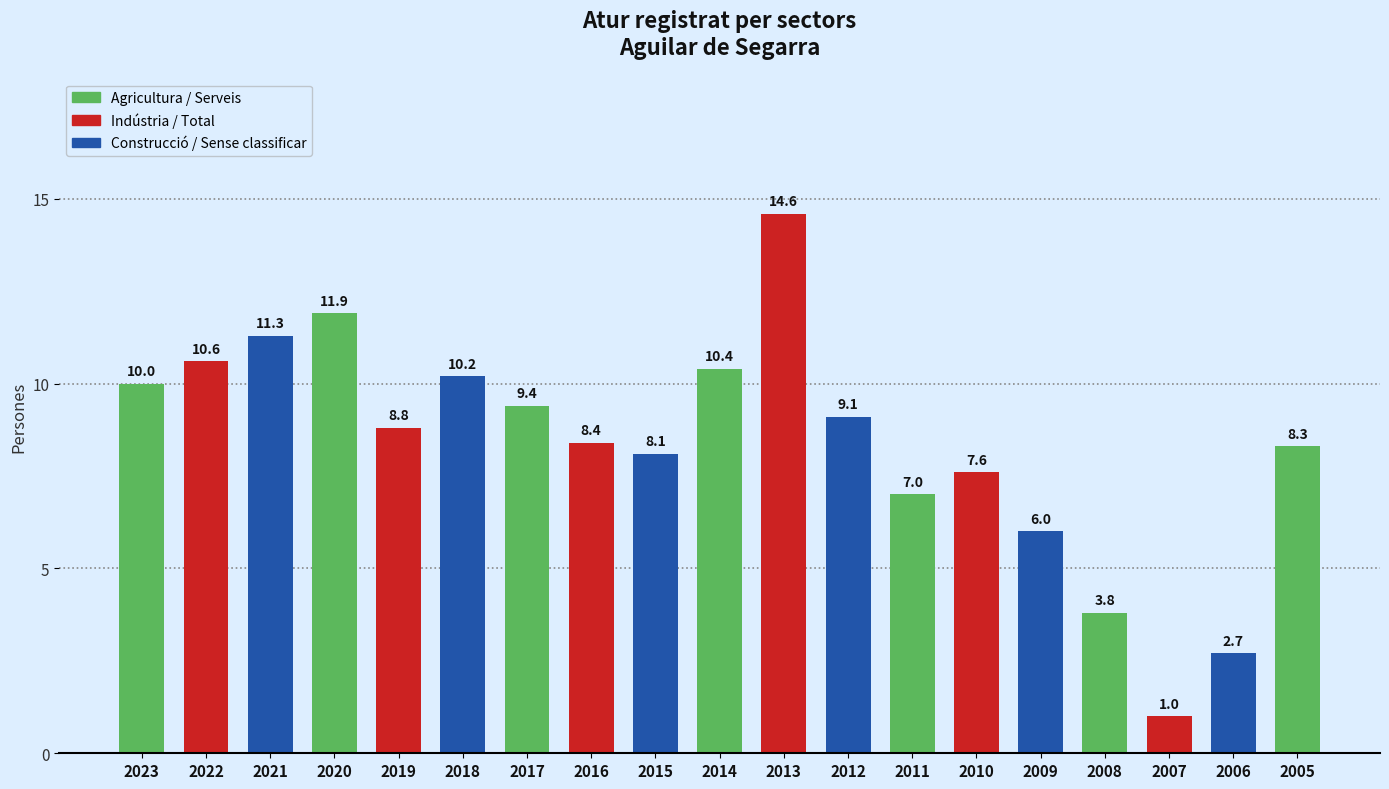

What is the sum of the values at 2007 and 2020?

12.9